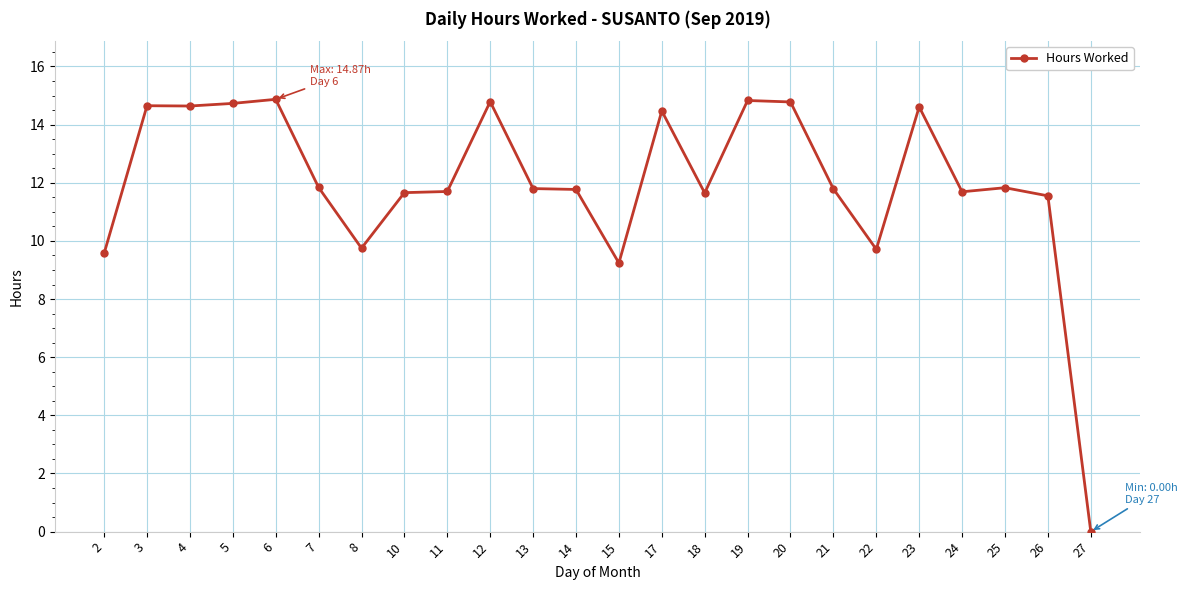

What is the ratio of the value at 7 to the value at 15?

1.3